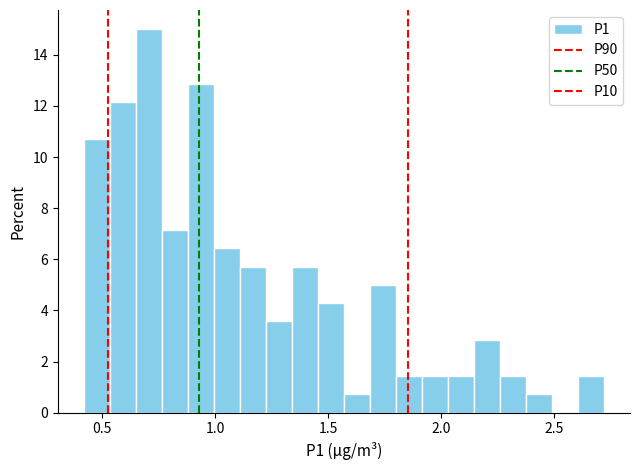

Read against the x-axis, roughly where is the centre of the tallest bar?

0.70